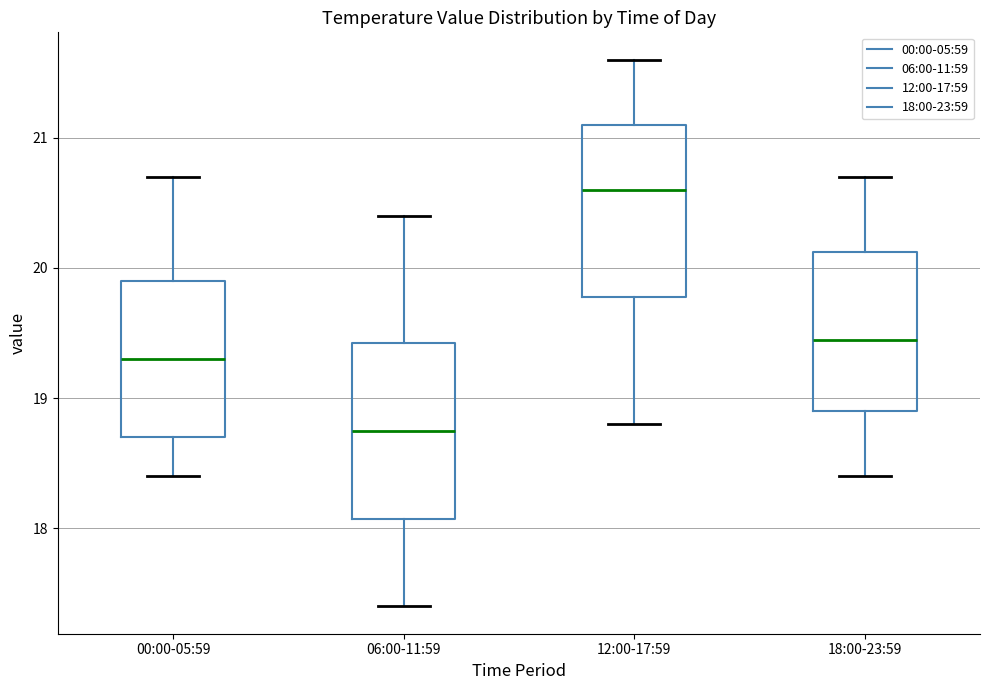

Reading left to right, read every box against the y-axis: the position of its median line, the range the box covers, and the ends of its whiskers. The values are not printed on the chart, so give them approximately, as read against the axis.

00:00-05:59: median 19.3, box 18.7 to 19.9, whiskers 18.4 to 20.7
06:00-11:59: median 18.8, box 18.1 to 19.4, whiskers 17.4 to 20.4
12:00-17:59: median 20.6, box 19.8 to 21.1, whiskers 18.8 to 21.6
18:00-23:59: median 19.5, box 18.9 to 20.1, whiskers 18.4 to 20.7